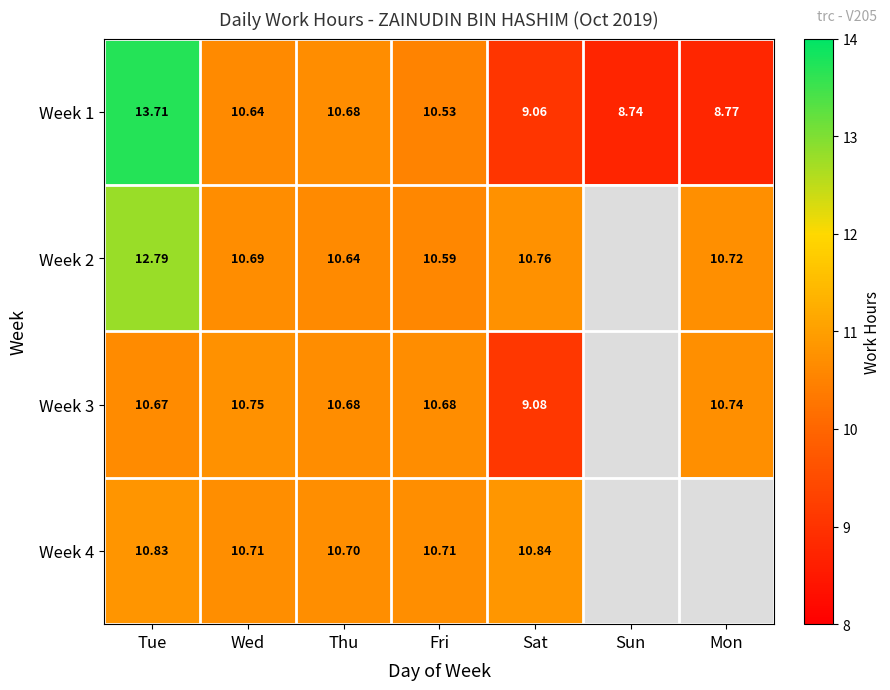

Rank the categories by Week 1 value from lowest to highest.

Sun, Mon, Sat, Fri, Wed, Thu, Tue